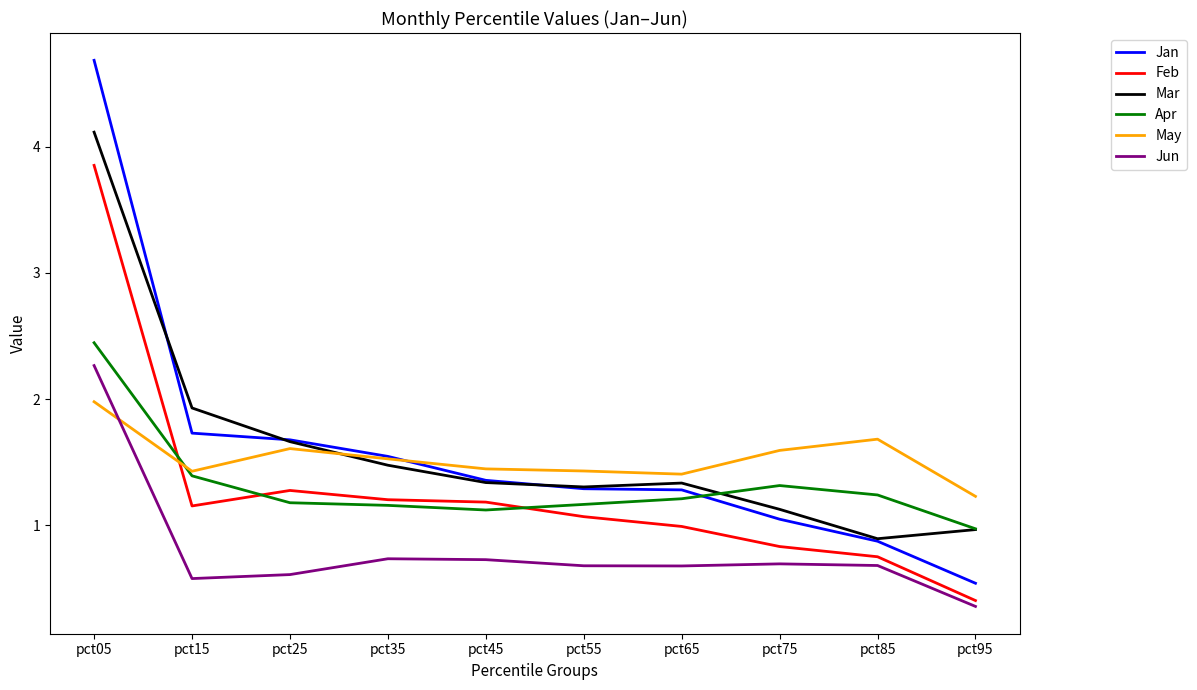

The value of Jun at pct05 is 0.5. True or false?

False